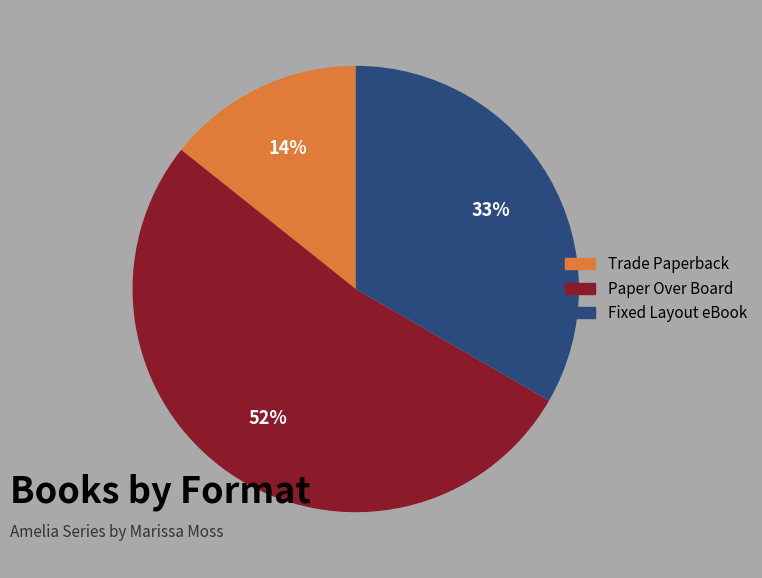

Is the sum of Fixed Layout eBook and Paper Over Board greater than half?

Yes